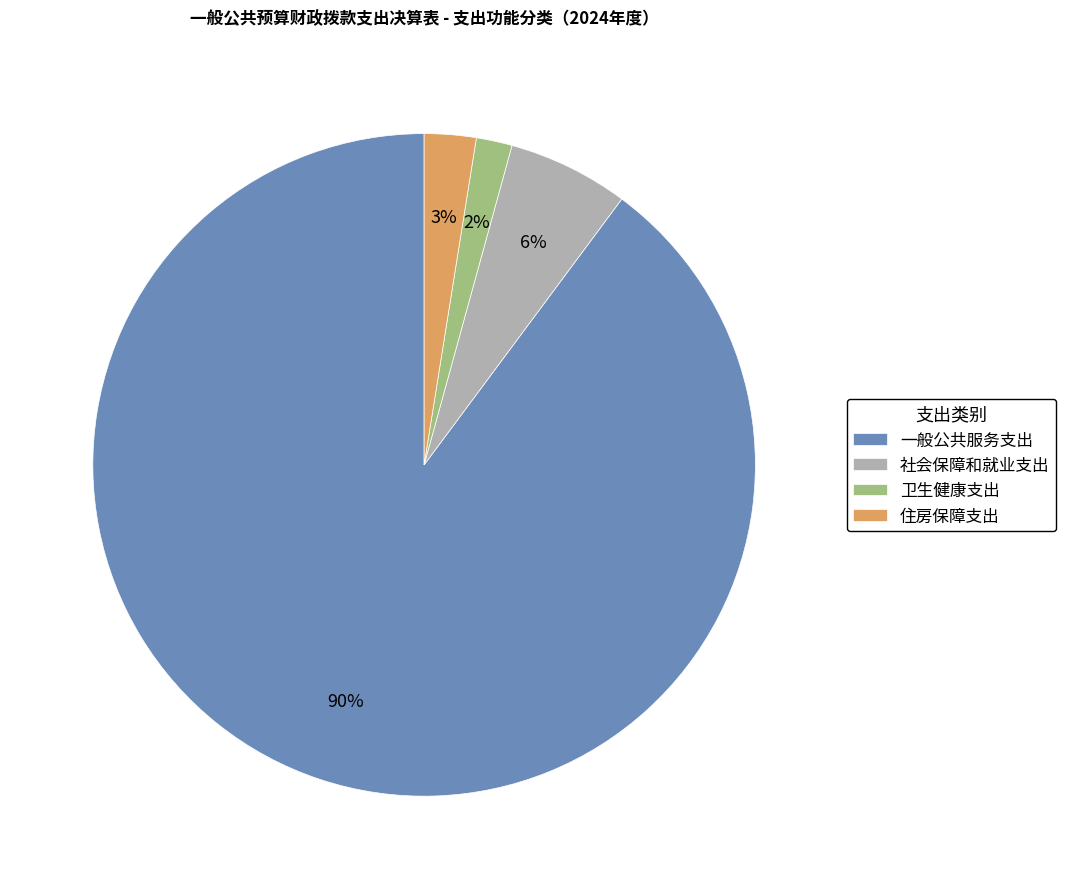

Which slice is the largest?

一般公共服务支出